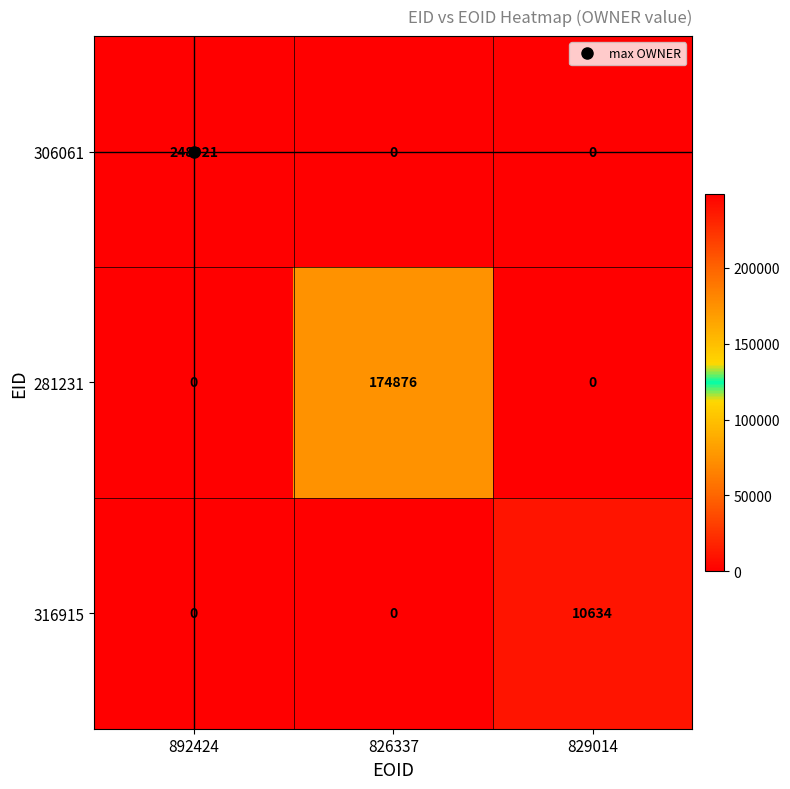

At which category is the sum across all series the highest?

892424